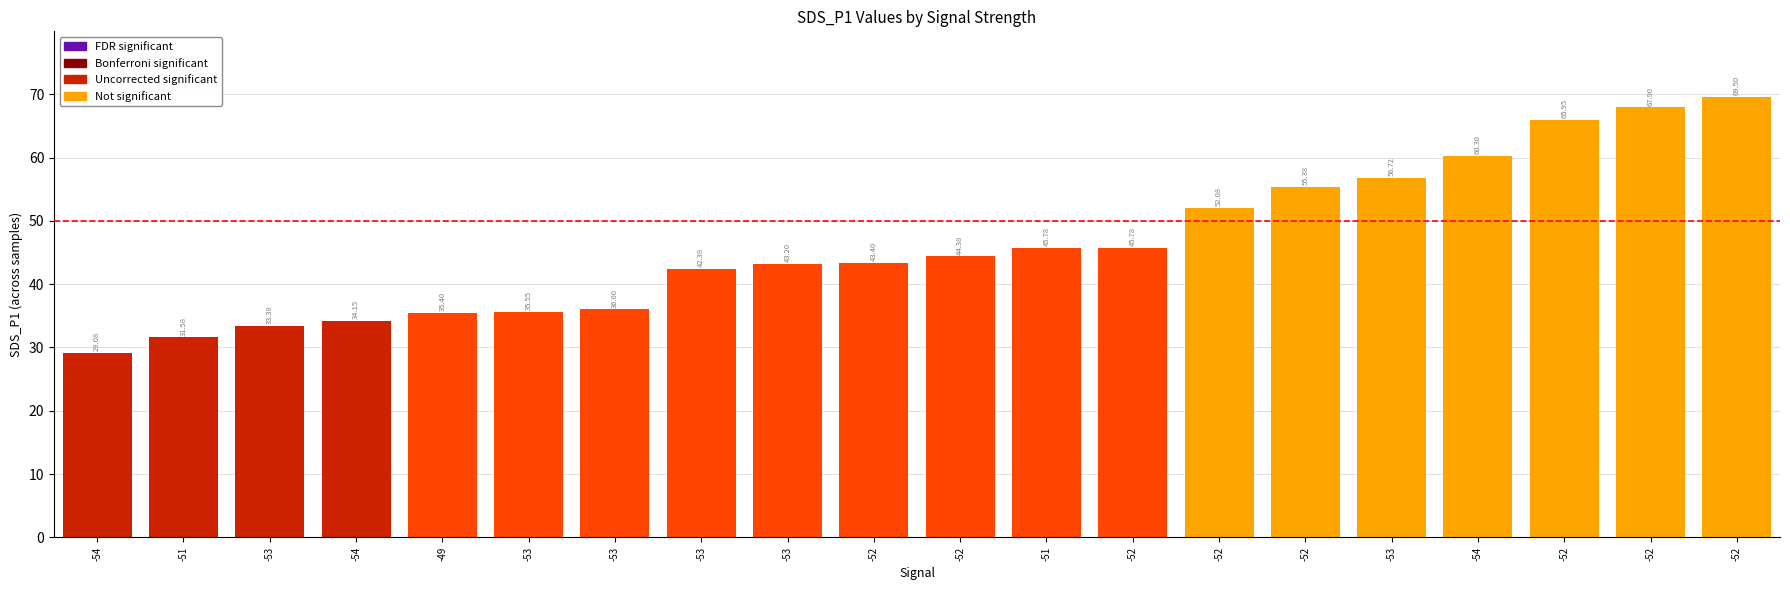

Reading left to right, extract all data points from this chart.

29.1	31.6	33.4	34.1	35.4	35.5	36.0	42.4	43.2	43.4	44.4	45.8	45.8	52.1	55.4	56.7	60.3	66.0	67.9	69.5